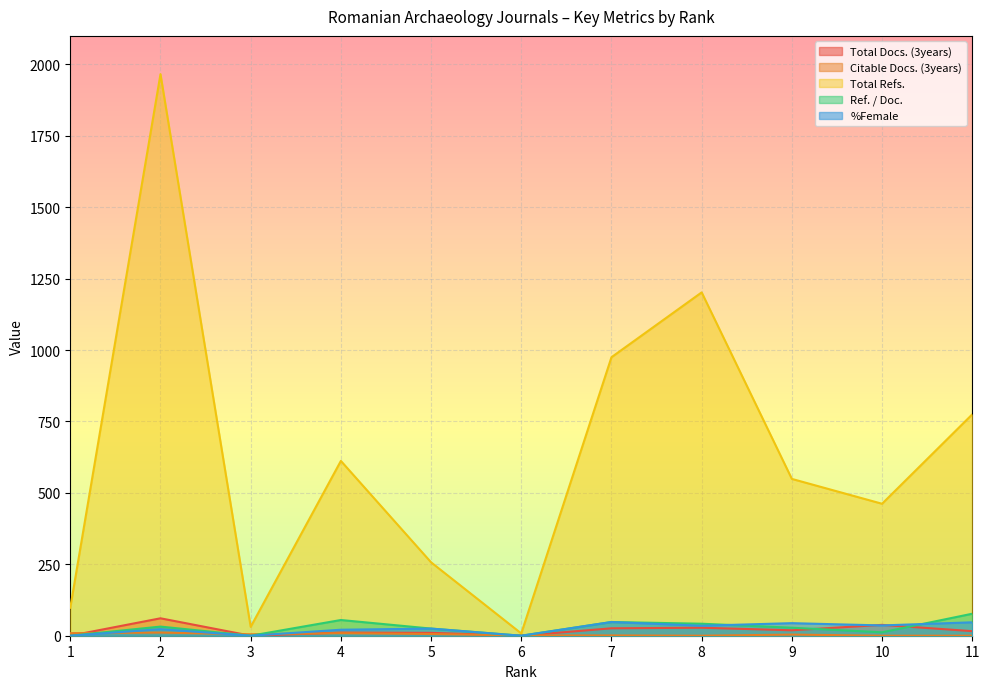

Rank the categories by Total Docs. (3years) value from lowest to highest.

1, 3, 6, 5, 4, 11, 9, 7, 8, 10, 2